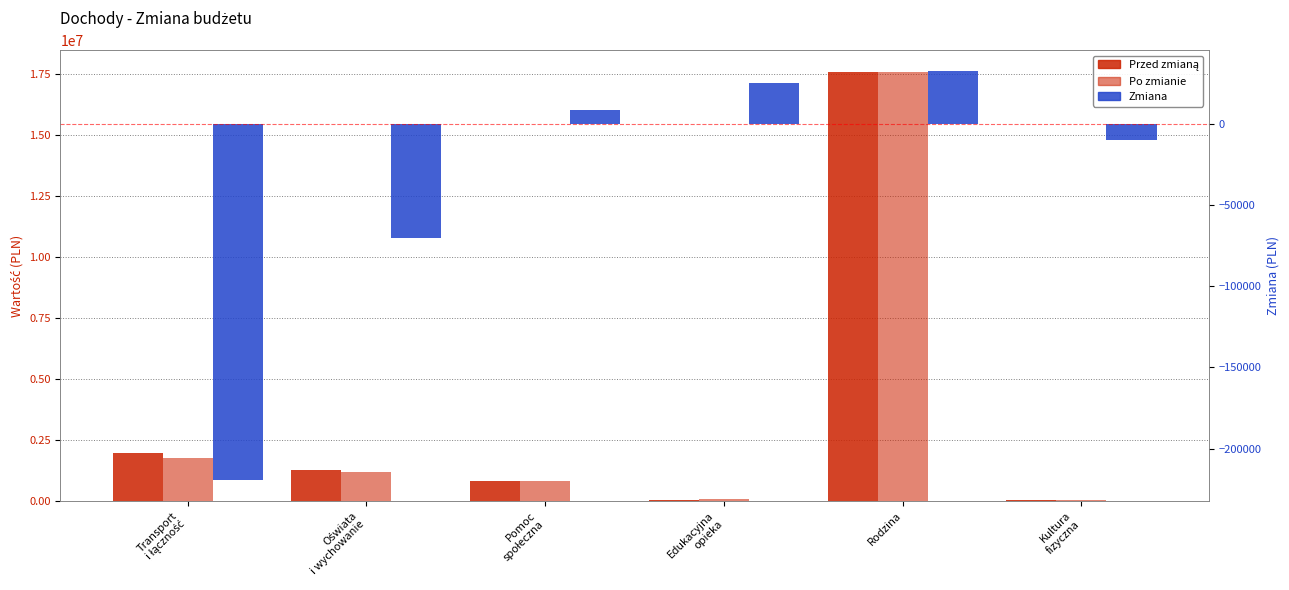

Which series changed the most between Transport
i łączność and Edukacyjna
opieka?

Przed zmianą